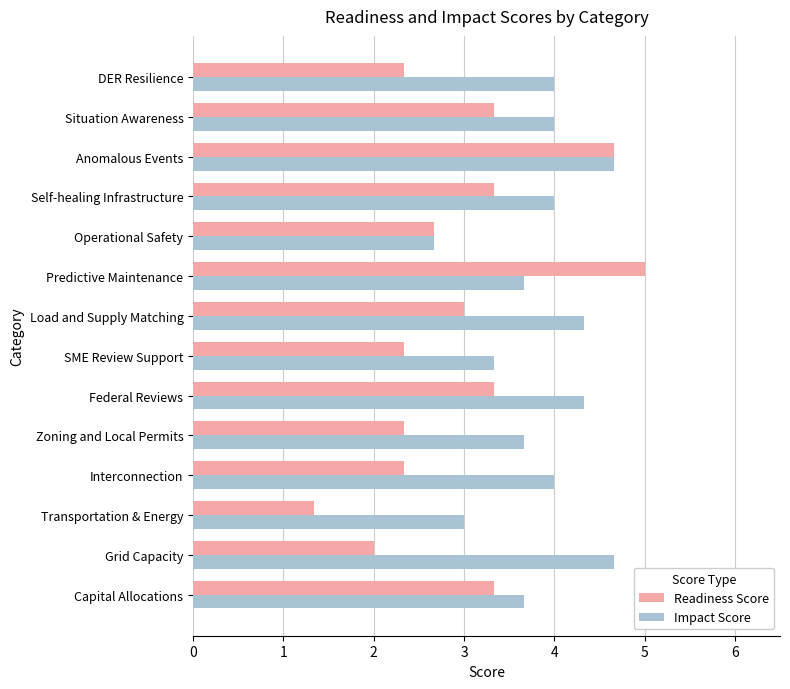

What is the difference between the maximum and minimum values in the Readiness Score series?

3.7